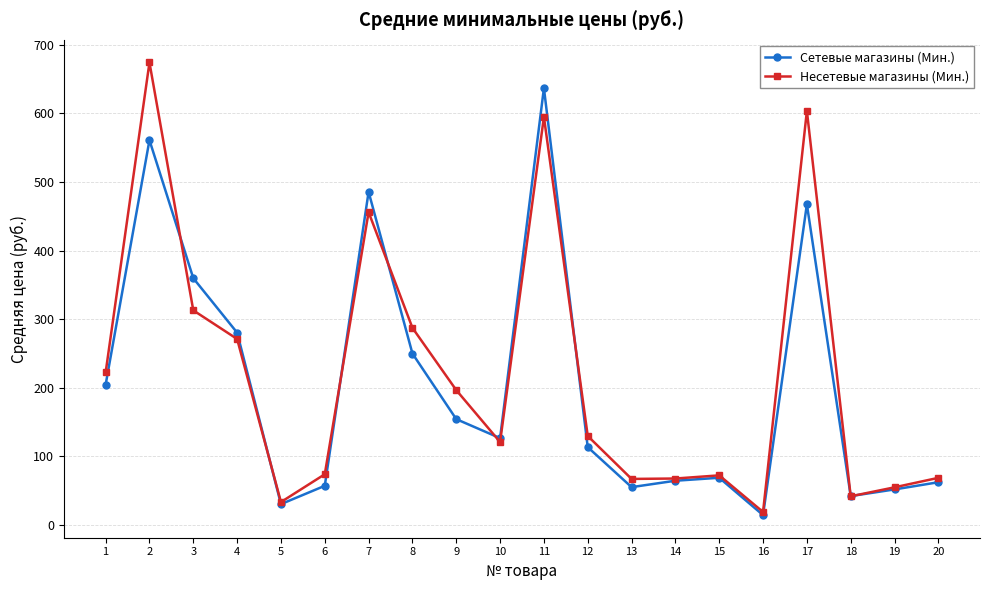

What is the value of the Несетевые магазины (Мин.) point at the 19th from the left?

54.5